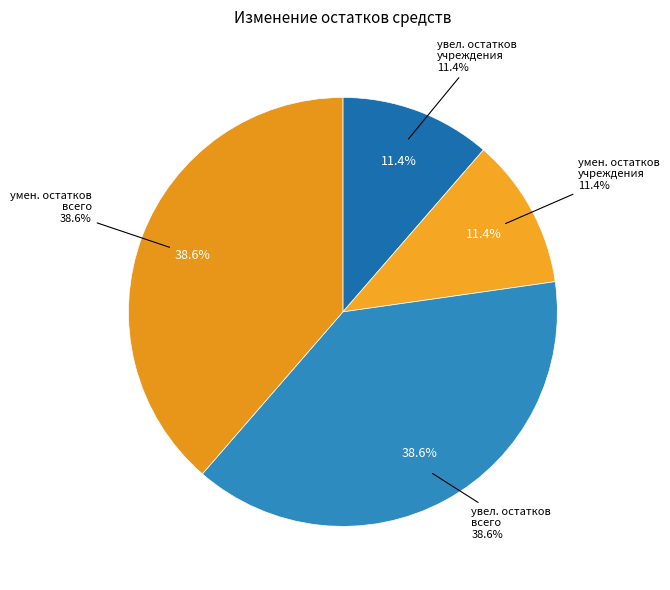

Is there any slice that represents more than half of the pie?

No